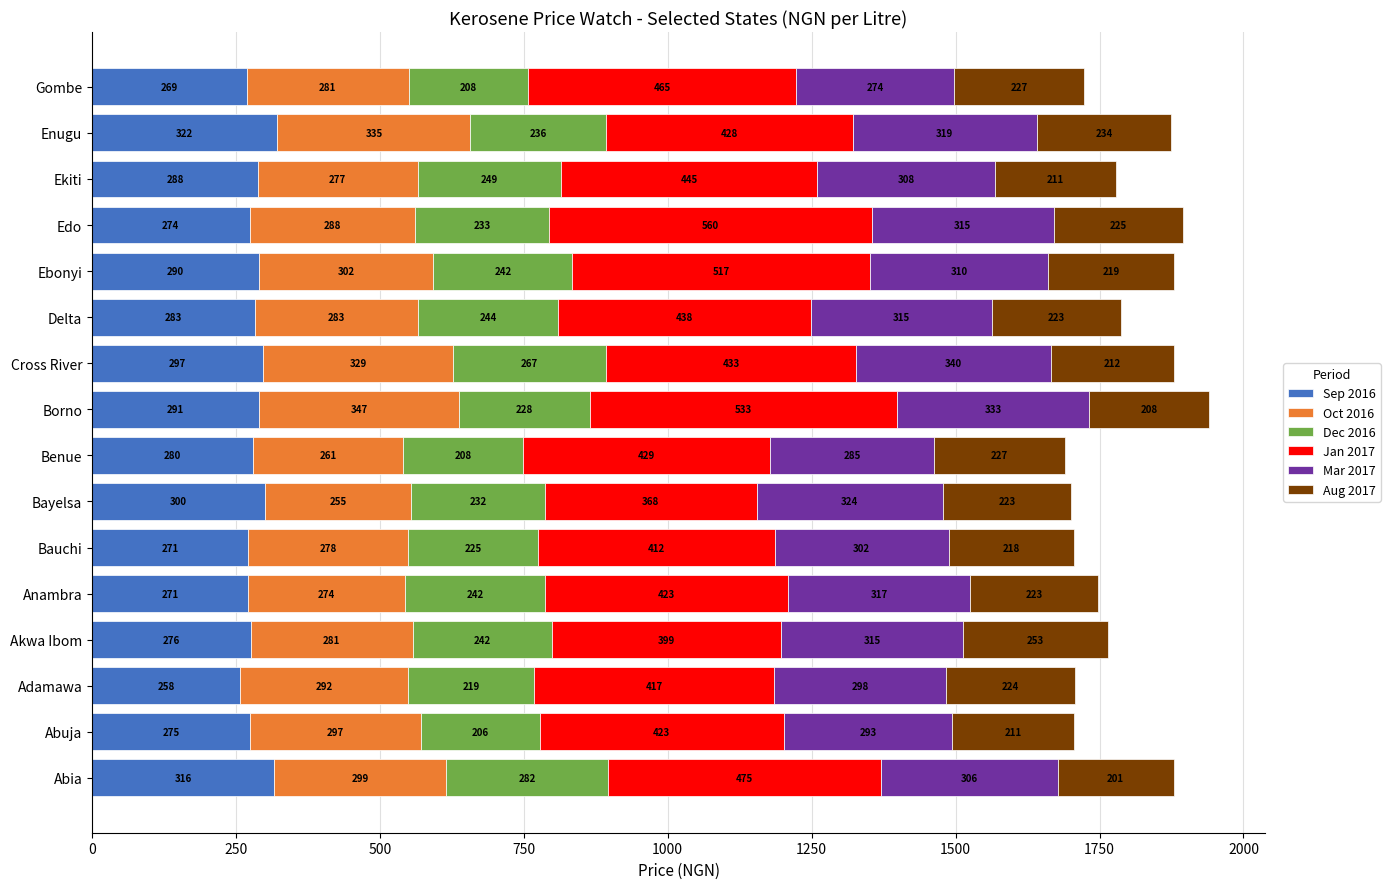

At which category is the sum across all series the highest?

Borno